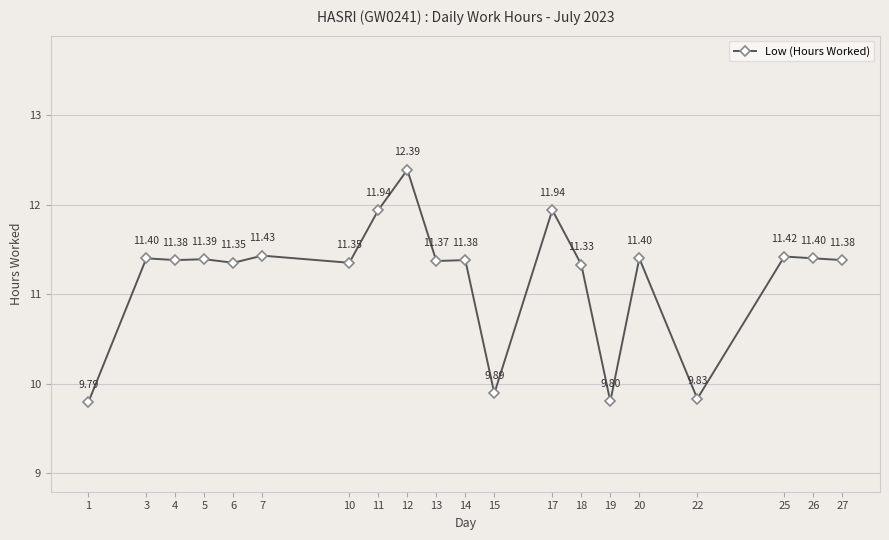

Between 11 and 27, which is larger?

11